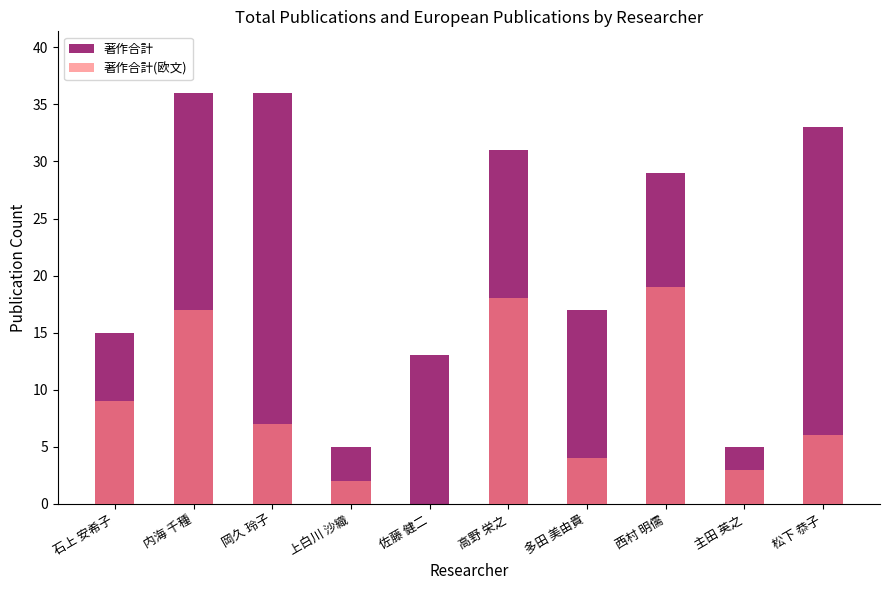

What is the difference between the second highest and minimum values in the 著作合計 series?

31